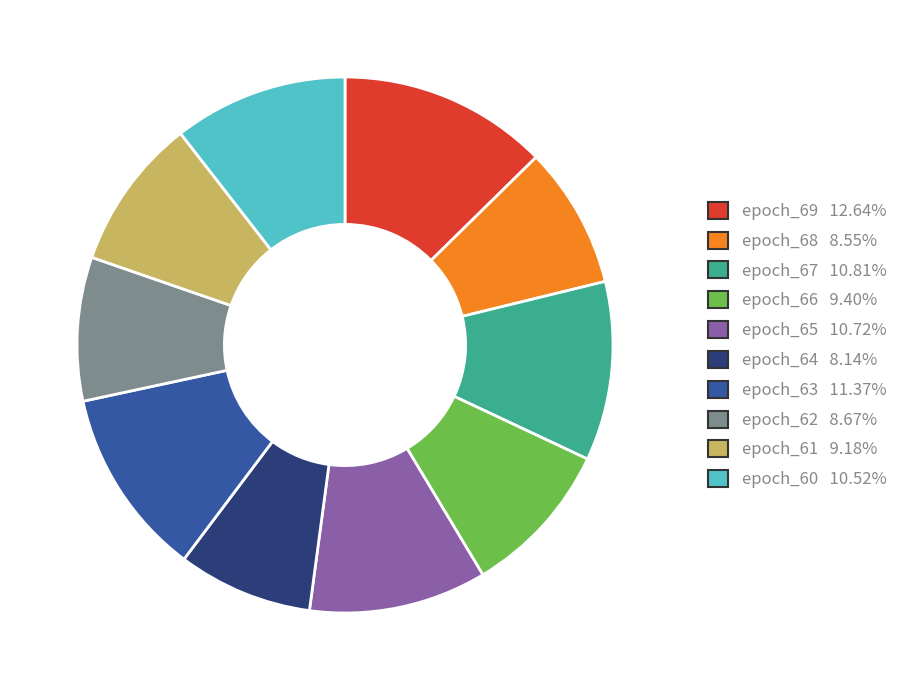

Is epoch_69 the majority of the pie?

No